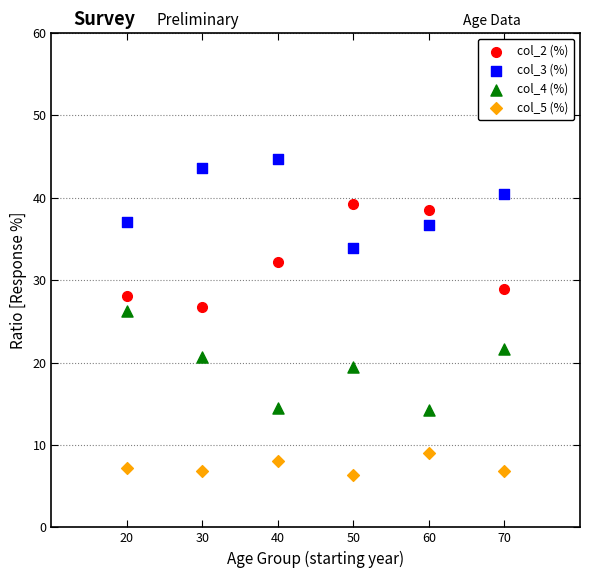

Across all data points, what is the range of Y values (max minus min)?

38.3